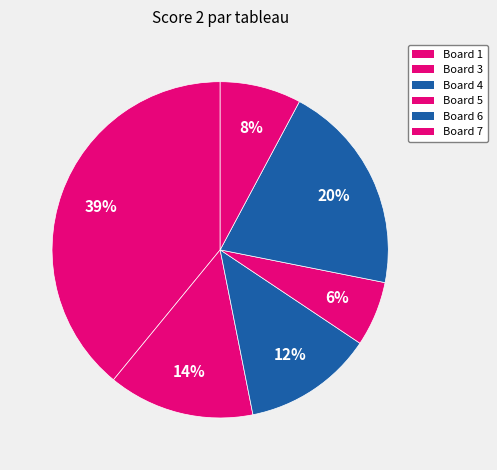

Is it true that Board 7 is 14% of the pie?

False